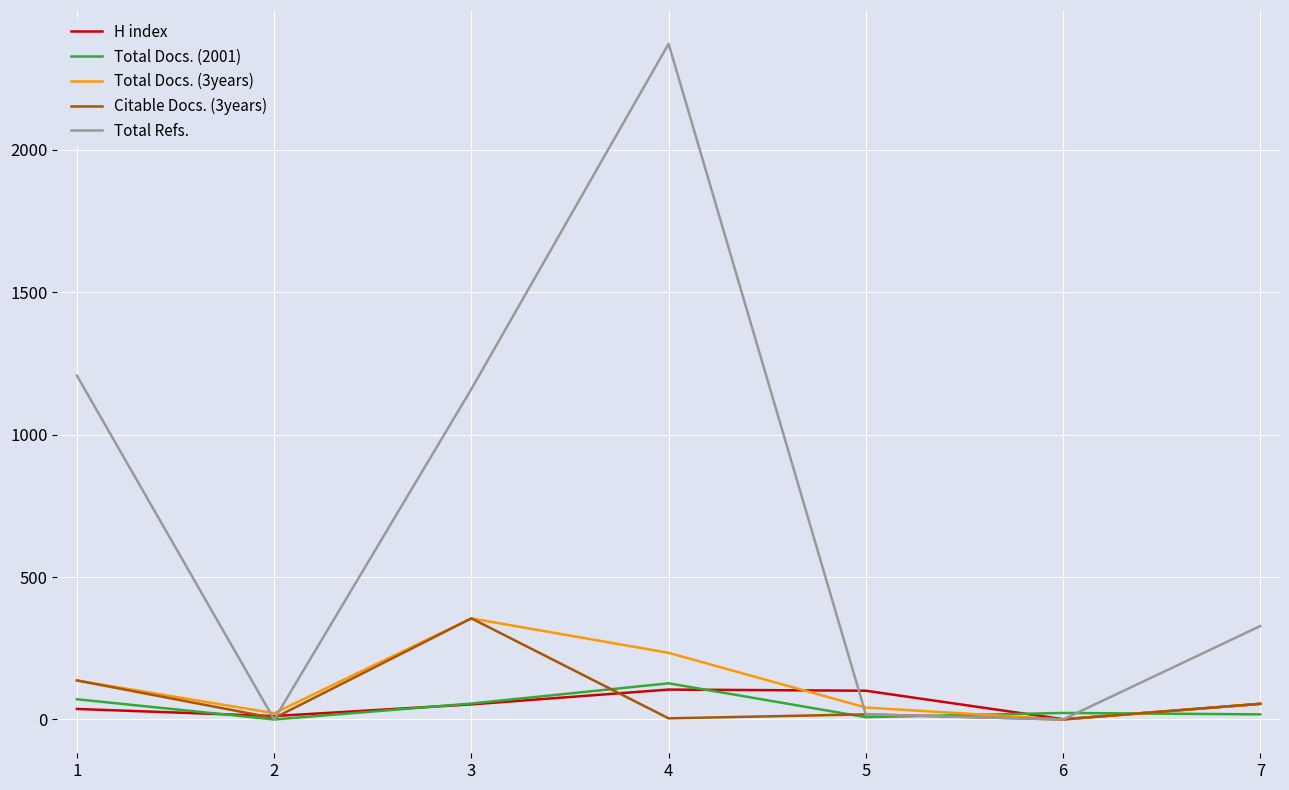

Where is Citable Docs. (3years) nearest to the value 177?

1